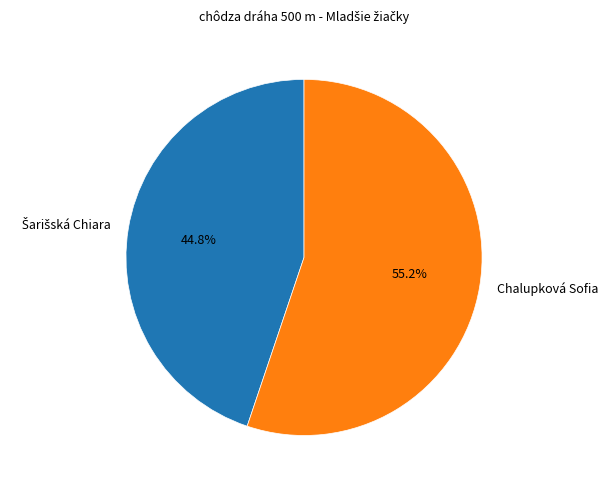

What is the largest slice in the pie chart?

Chalupková Sofia